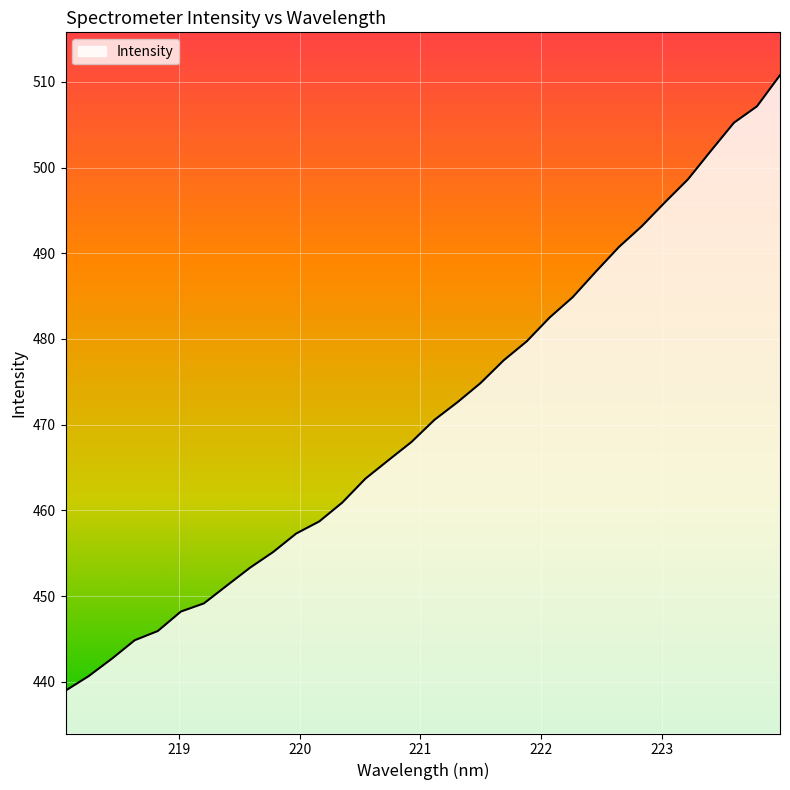

What is the minimum value shown in the chart?

439.0